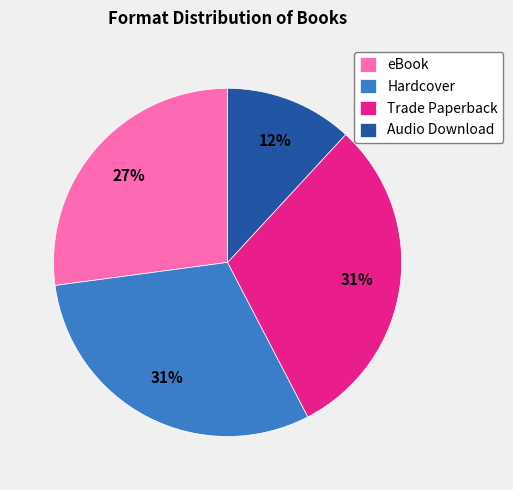

Combined, do Trade Paperback and eBook account for over 50%?

Yes